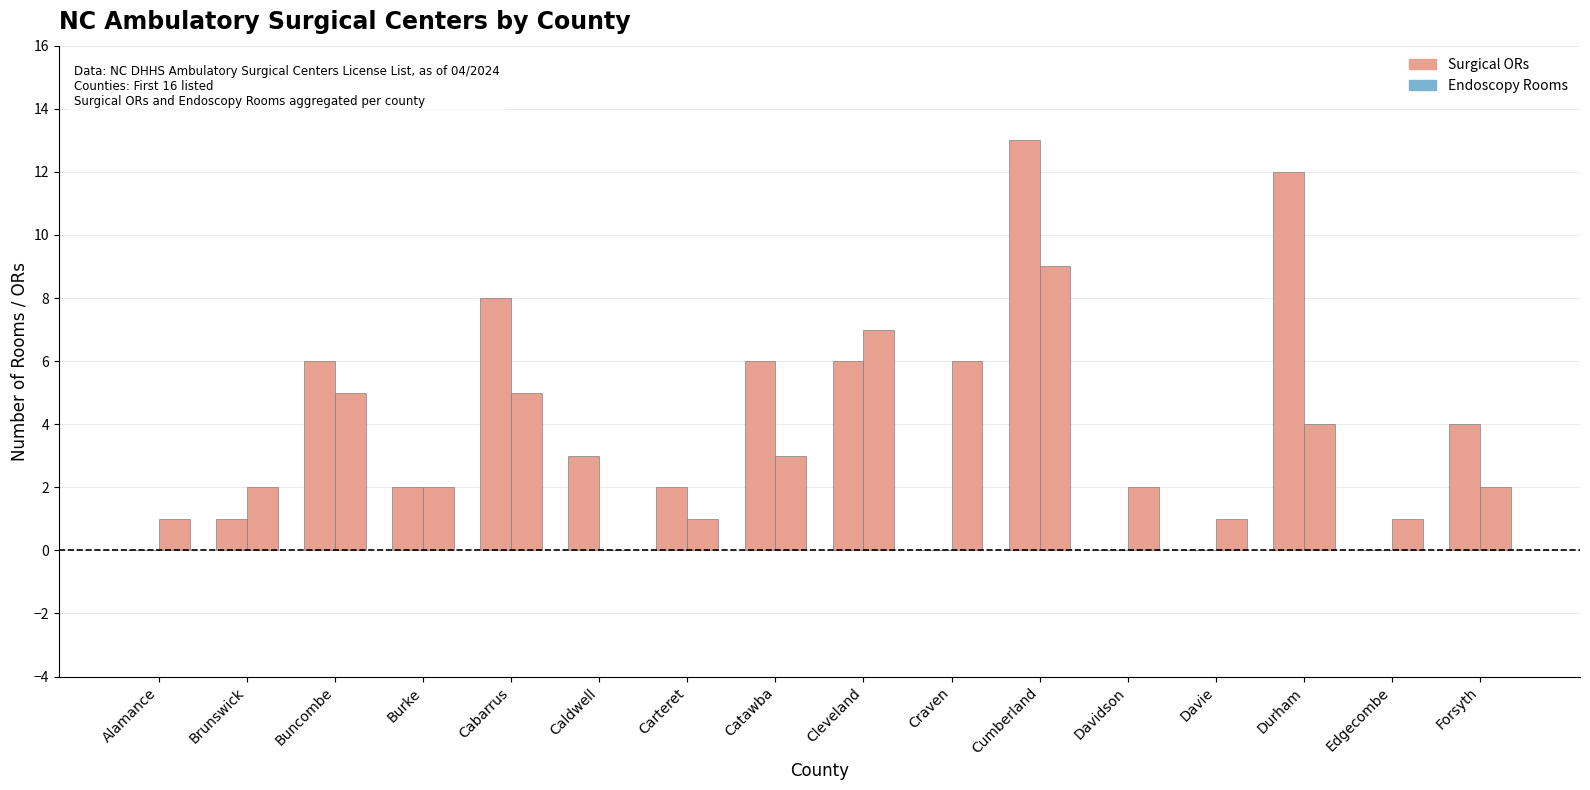

Are the bars grouped side by side (vs. stacked)?

Yes